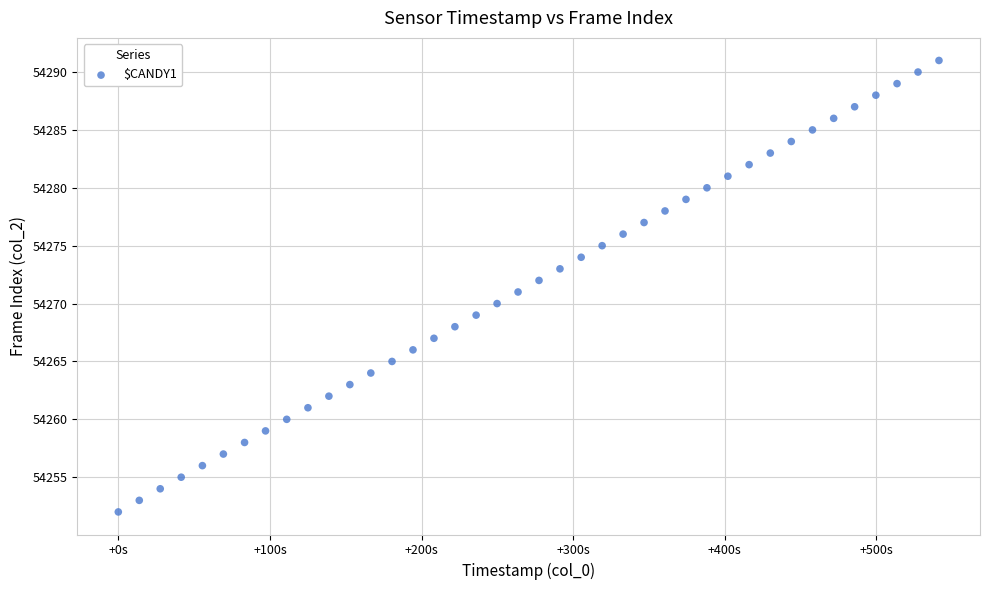

What is the range of Y values (max minus min)?

39